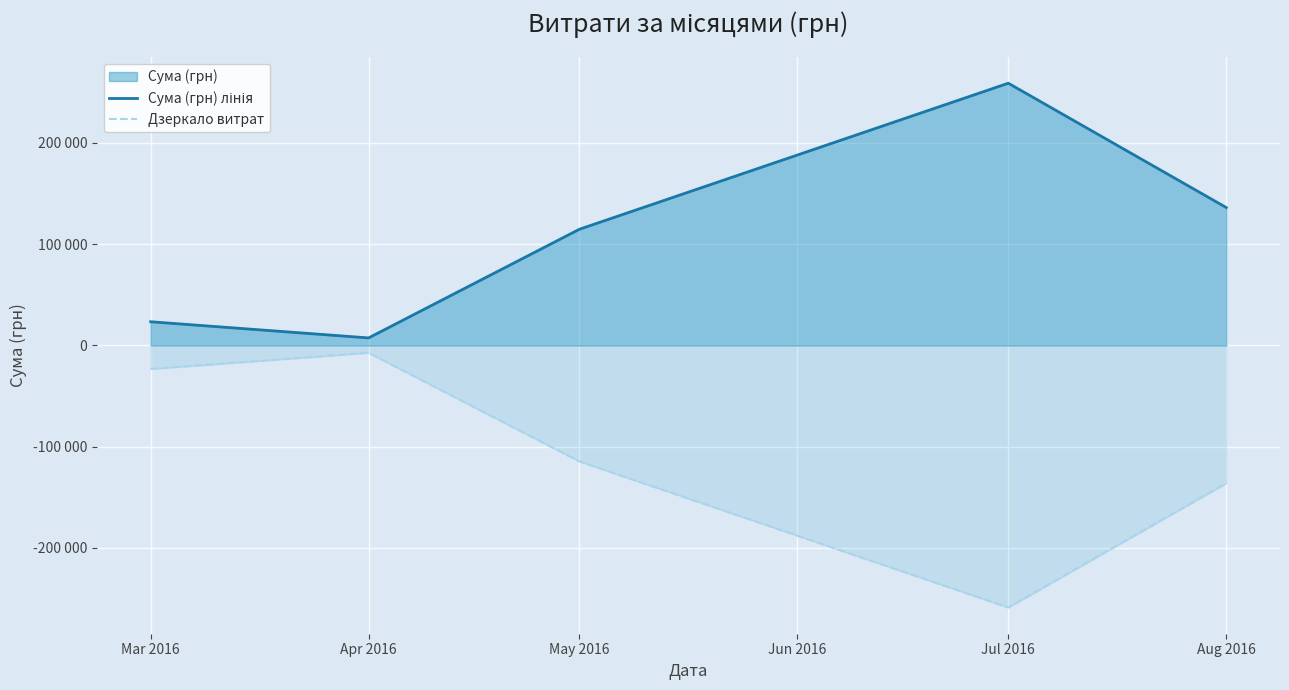

Which series changed the most between Mar 2016 and Jul 2016?

Сума (грн) лінія